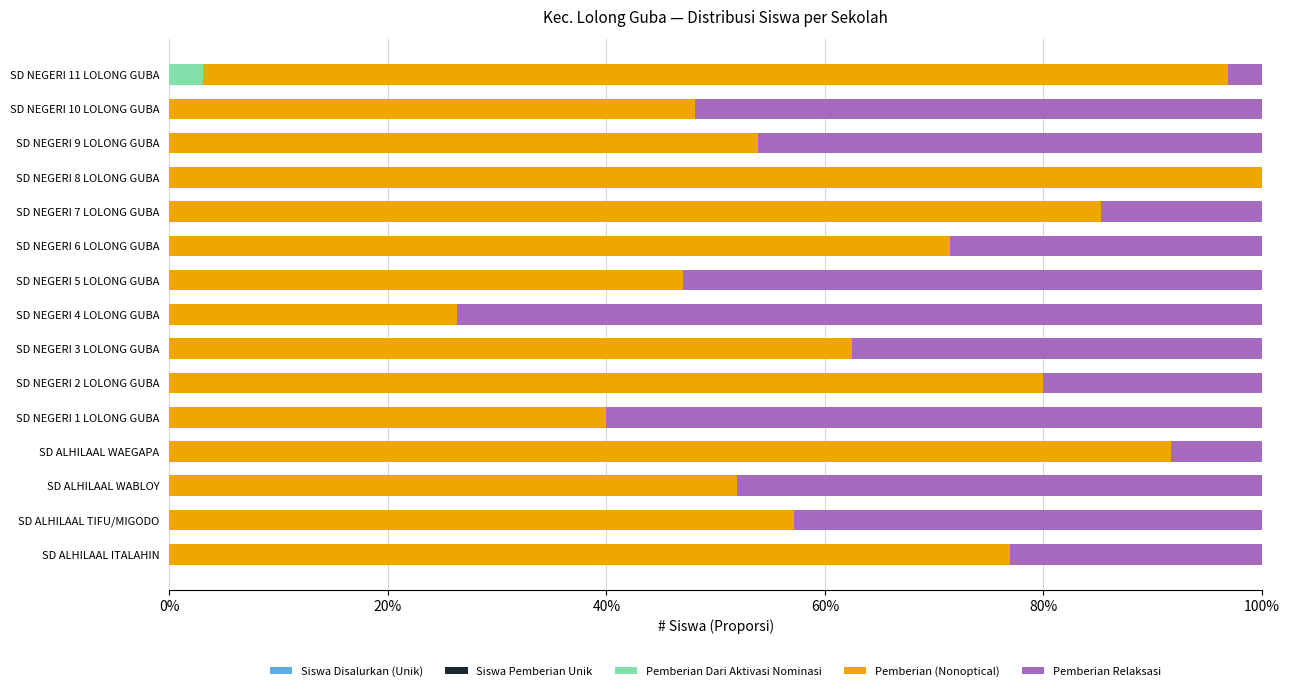

What is the total value across all series at SD NEGERI 8 LOLONG GUBA?

100.0